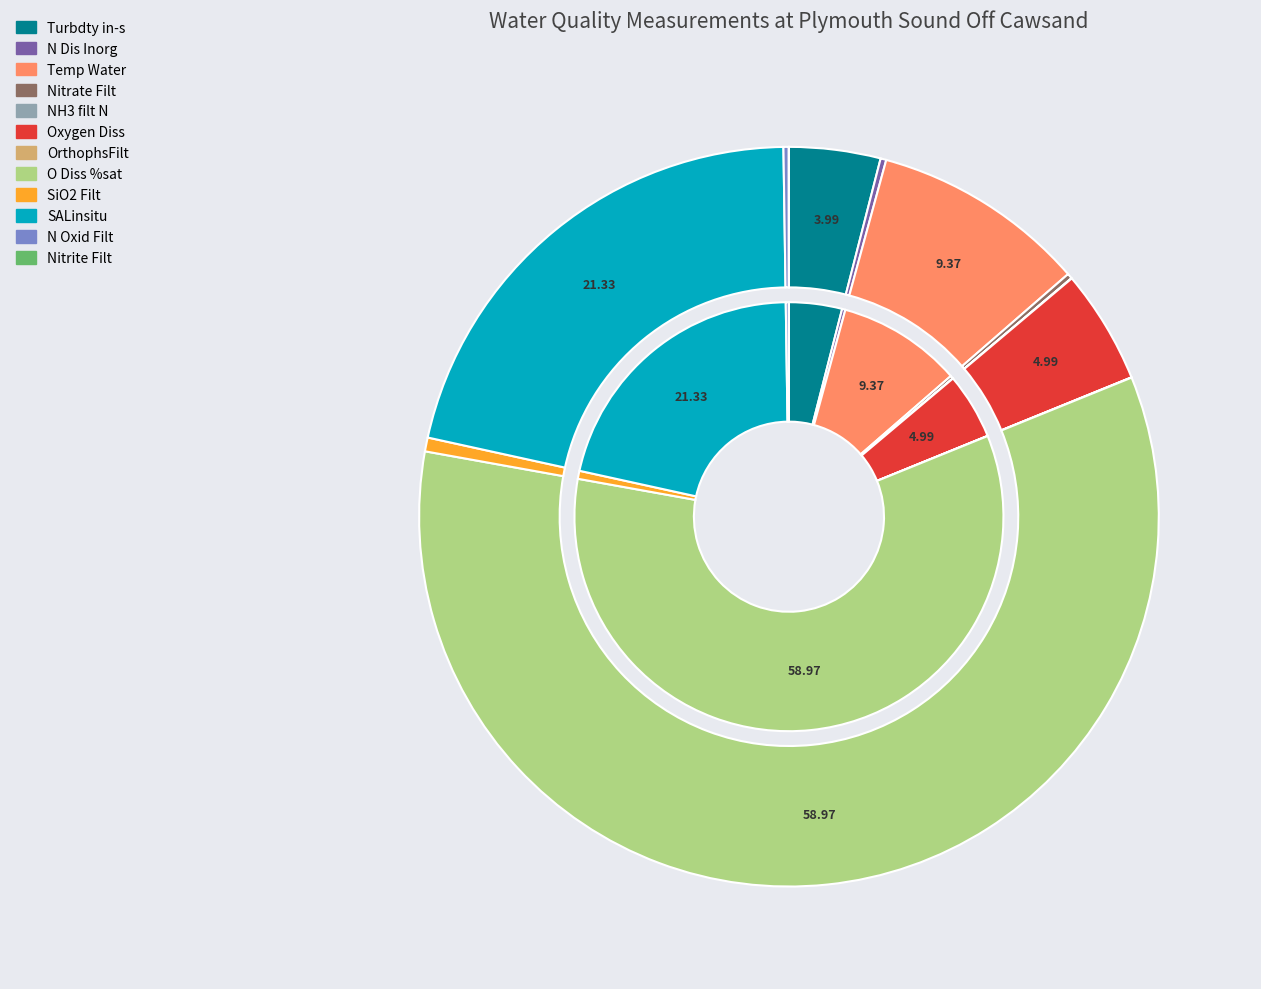

How many segments does this pie chart have?

12